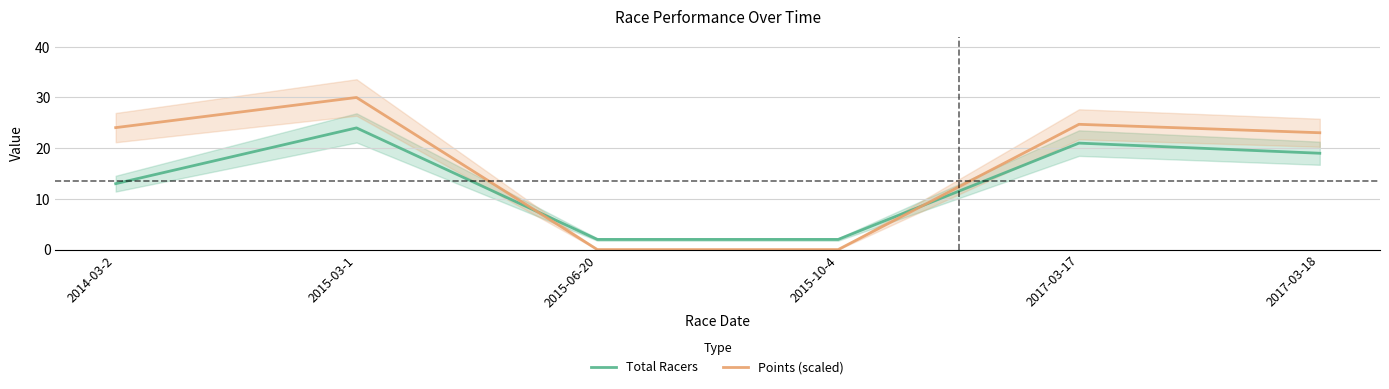

Between 2017-03-18 and 2015-06-20, which is larger?

2017-03-18